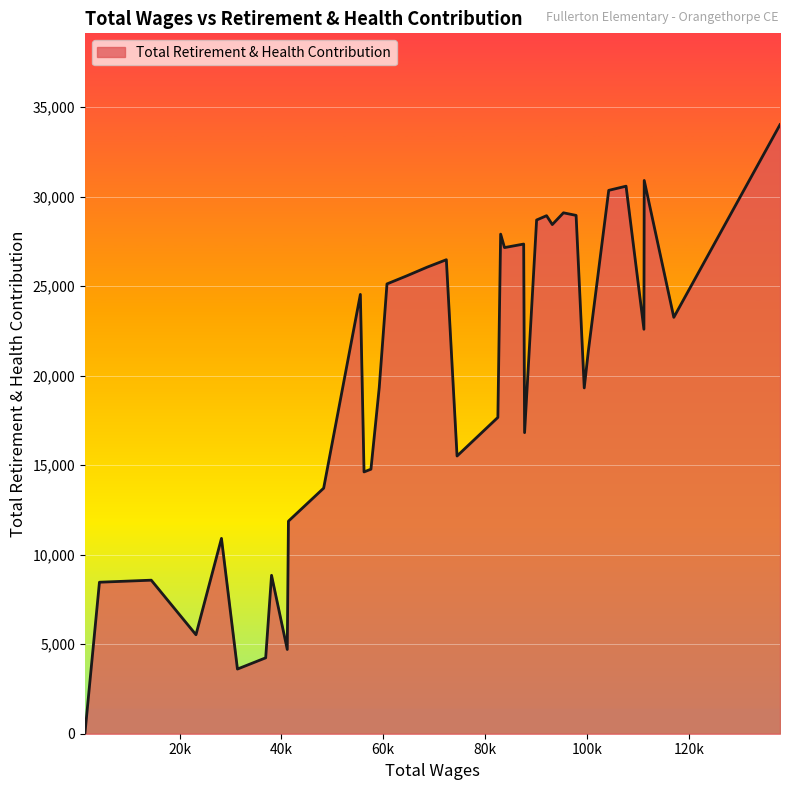

What is the difference between the maximum and minimum values?

34017